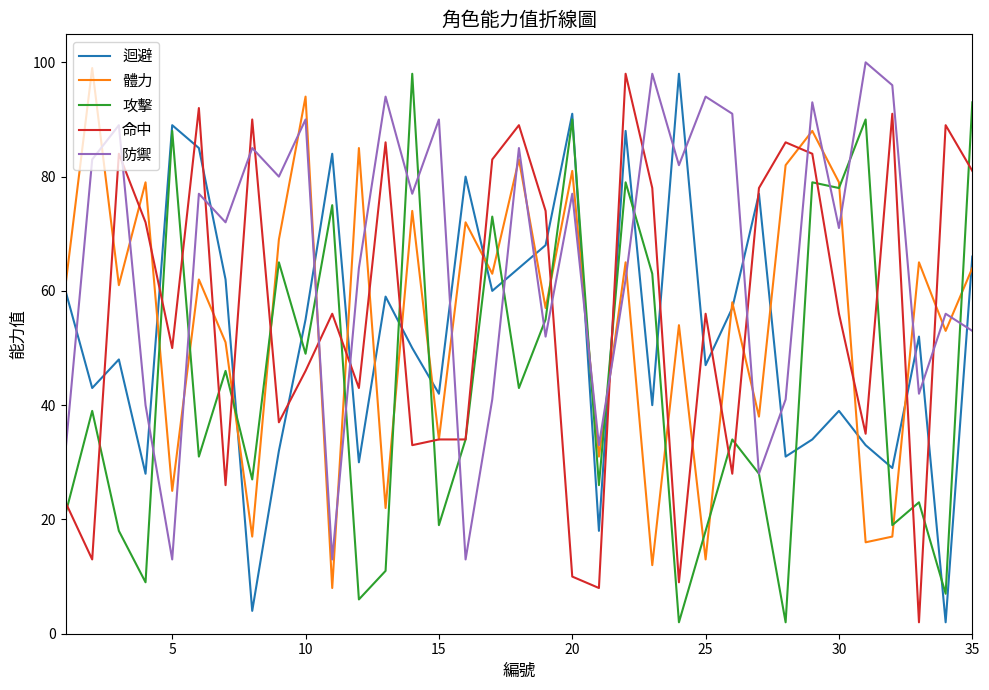

What is the minimum value for 體力?

8